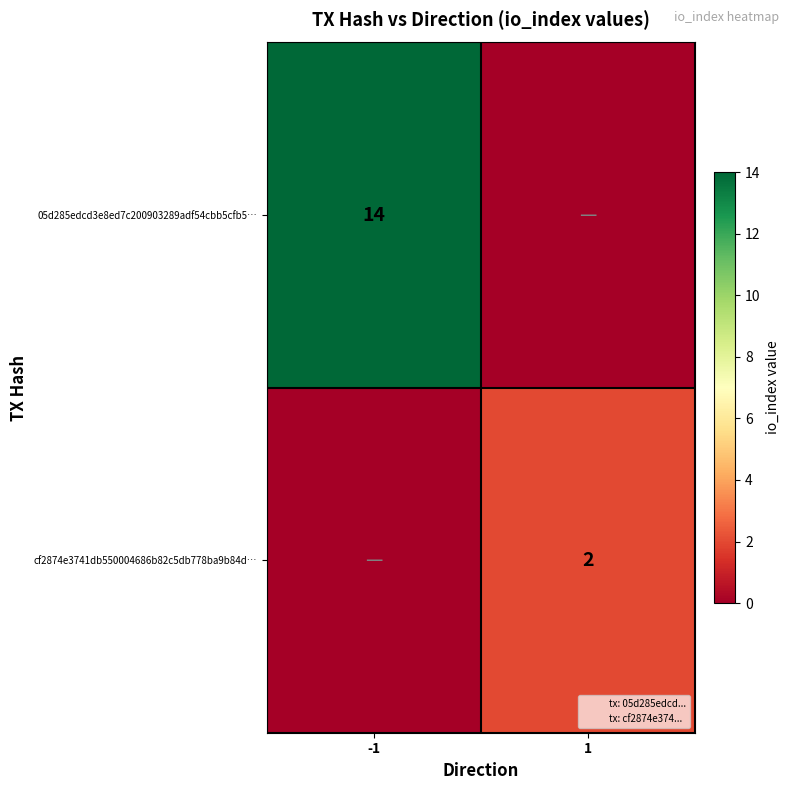

At which category does the chart reach its peak across all series?

-1